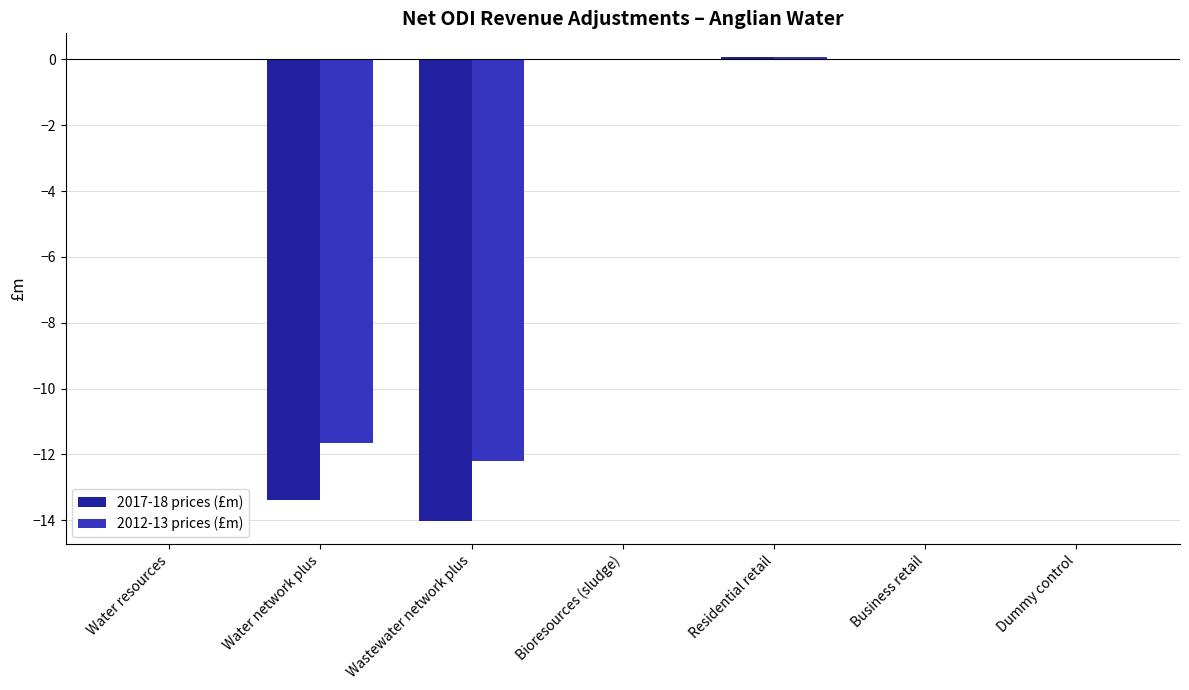

What is the greatest value displayed?

0.1